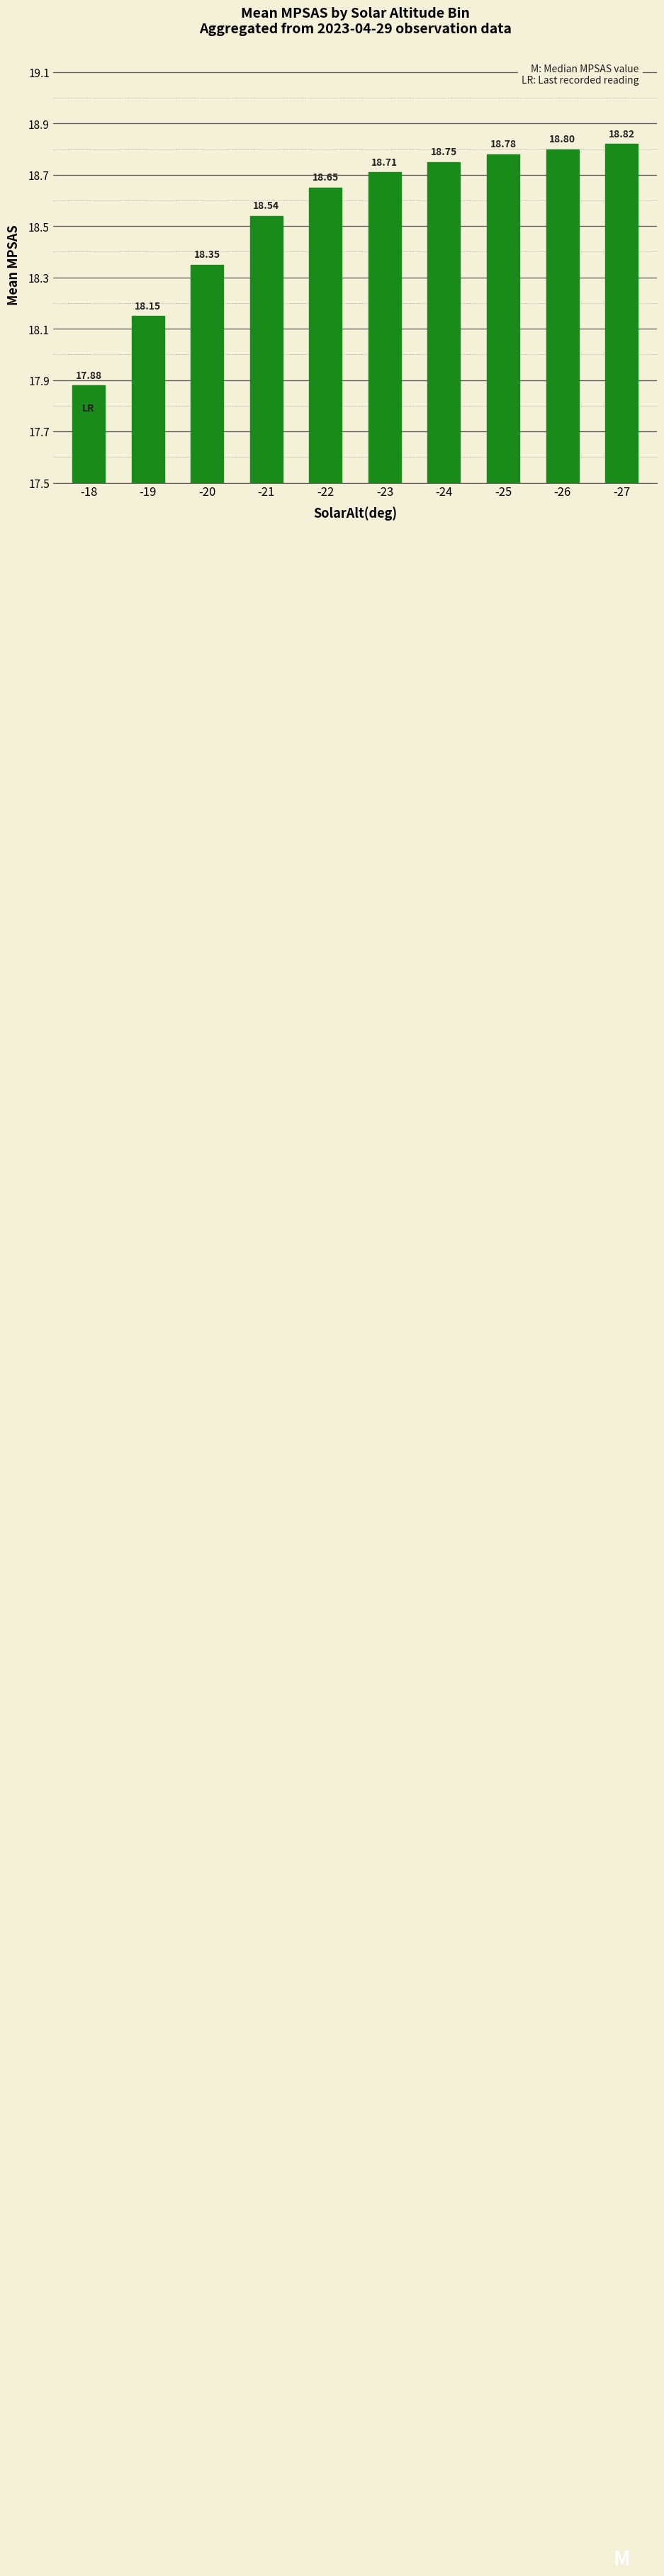

Between -22 and -26, which is larger?

-26